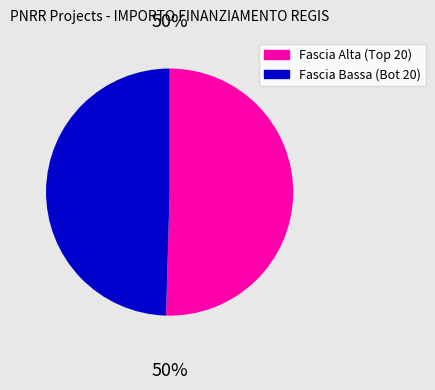

True or false: Fascia Bassa (Bot 20) accounts for 44% of the total.

False